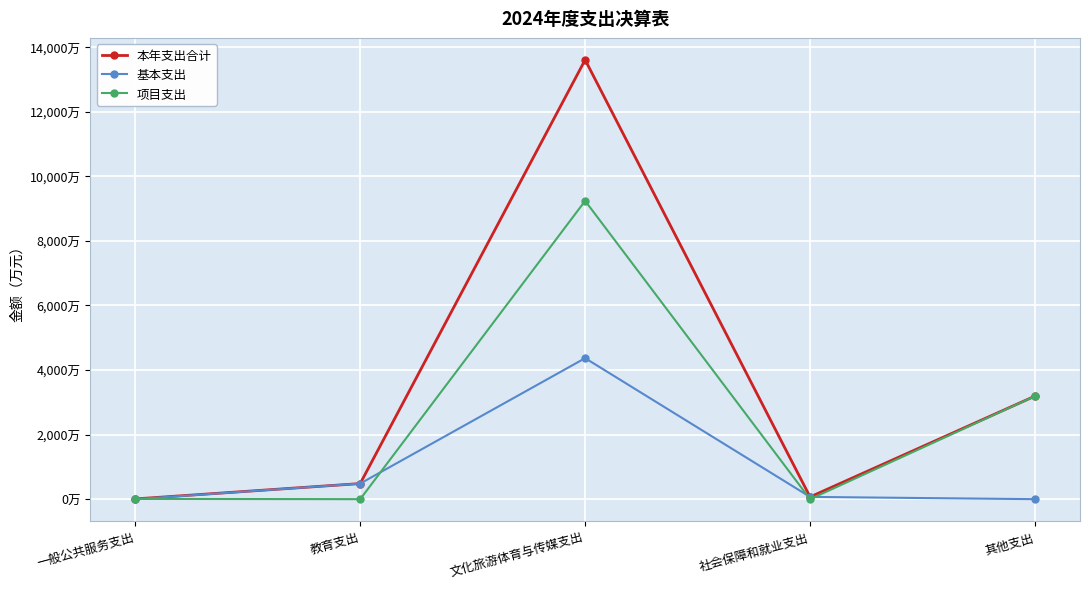

Which has a higher value, 其他支出 or 教育支出?

其他支出